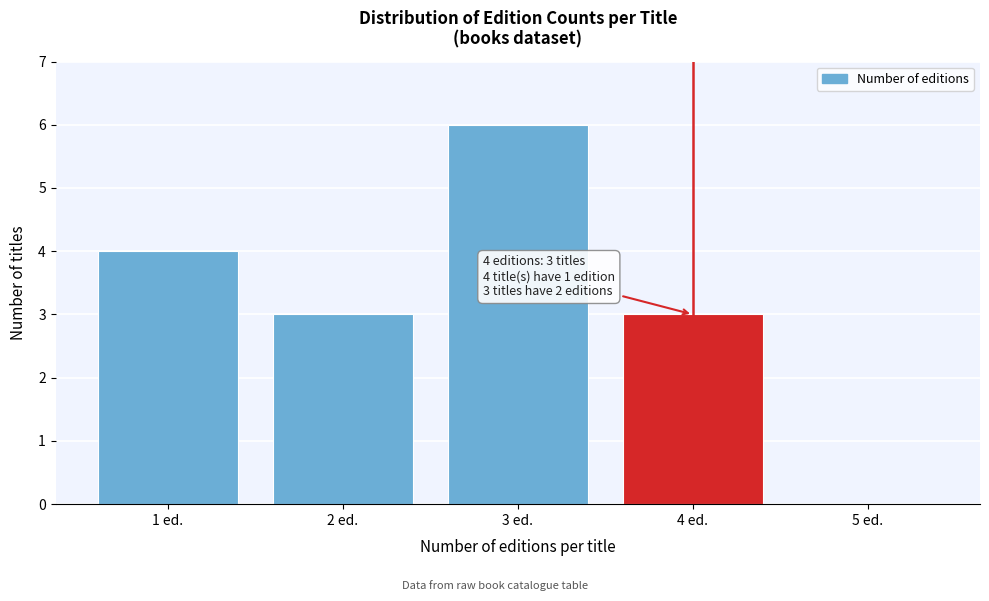

Which range on the x-axis has the tallest bar?

2.5 to 3.5